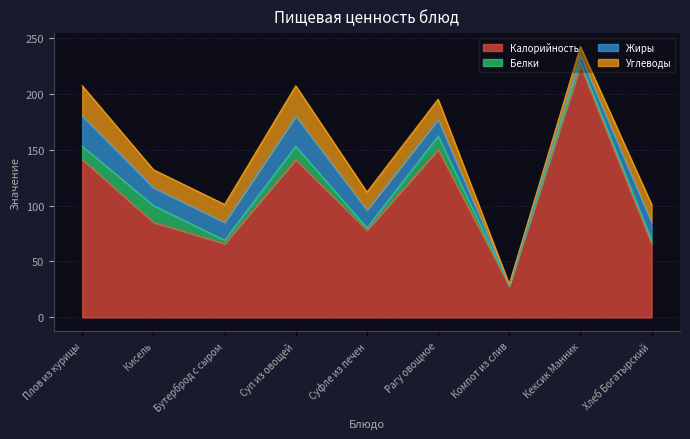

The value of Калорийность at Кисель is 112.6. True or false?

False